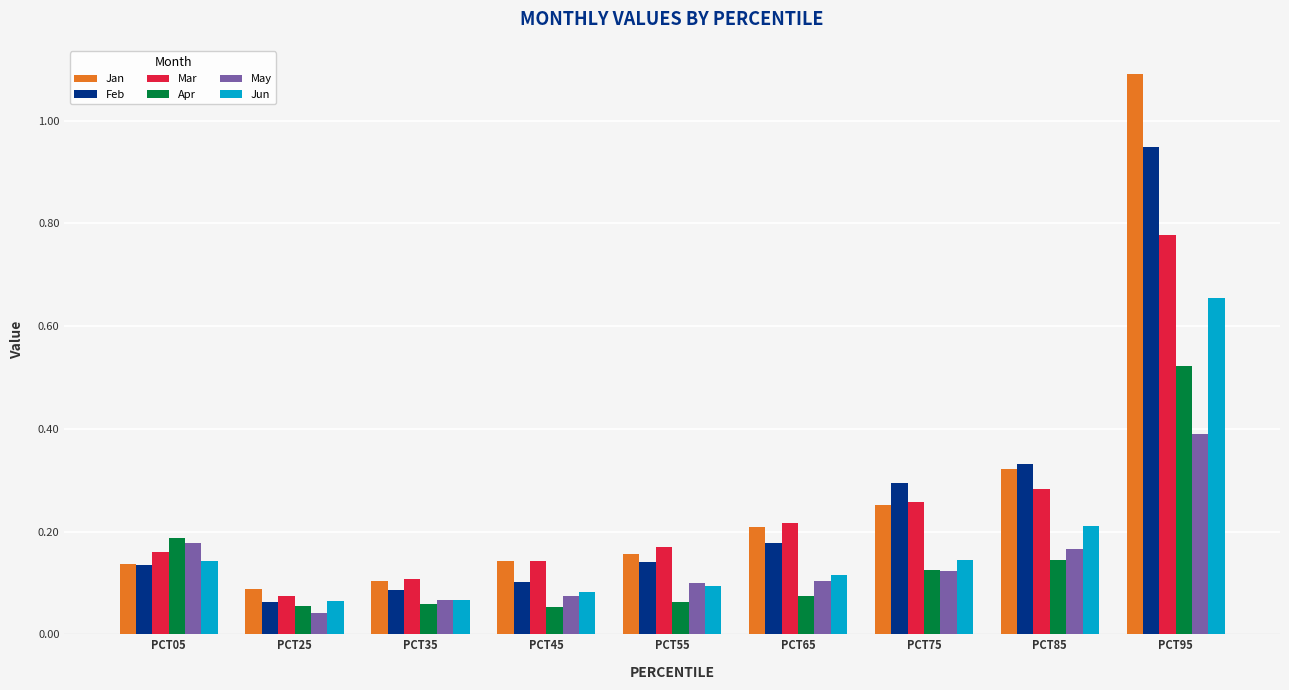

Does the chart contain stacked bars?

No